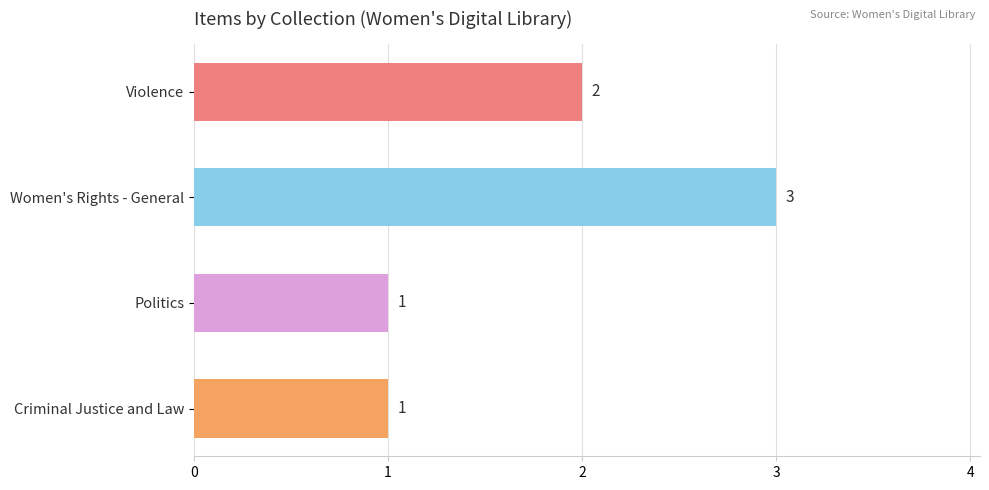

Reading bottom to top, extract all data points from this chart.

1	1	3	2